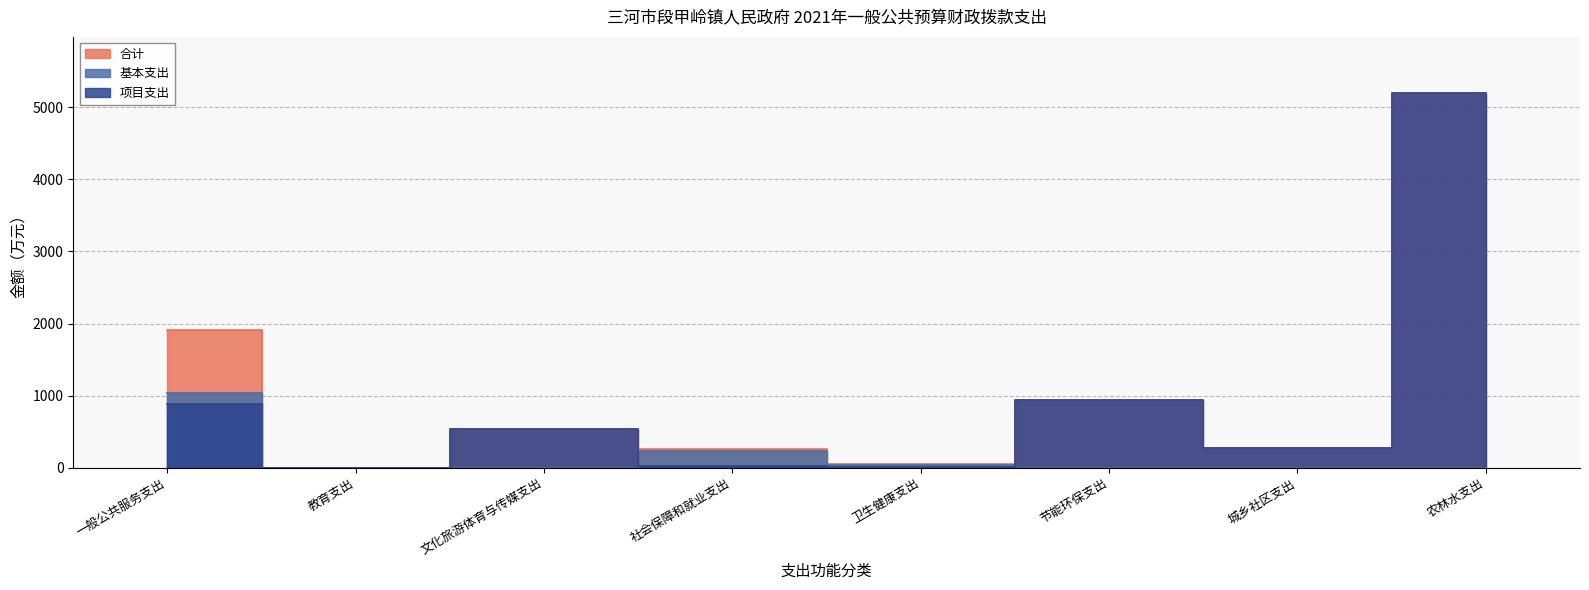

Is it true that 合计 equals 360.0 at 社会保障和就业支出?

False